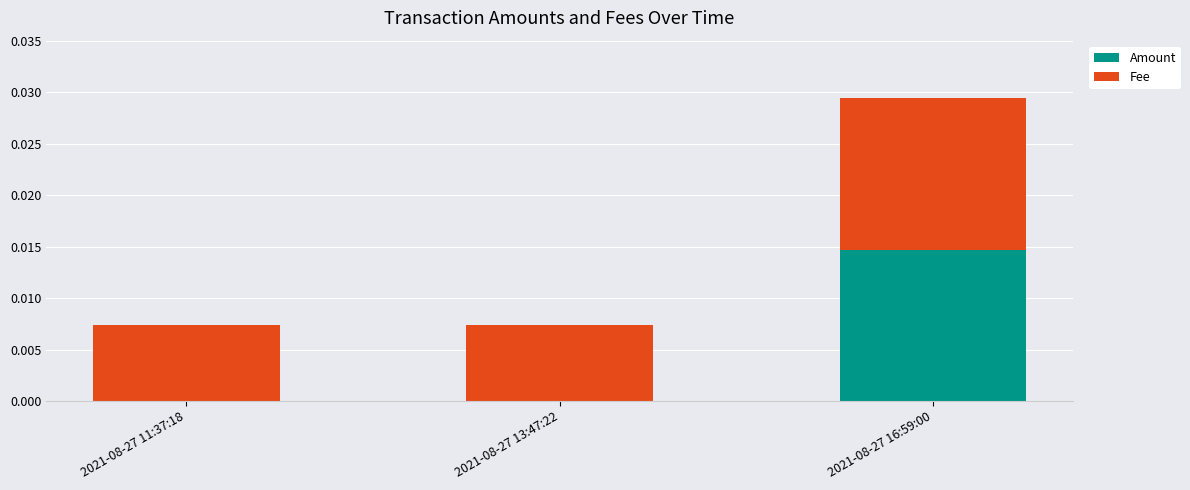

At which category is the sum across all series the highest?

2021-08-27 16:59:00